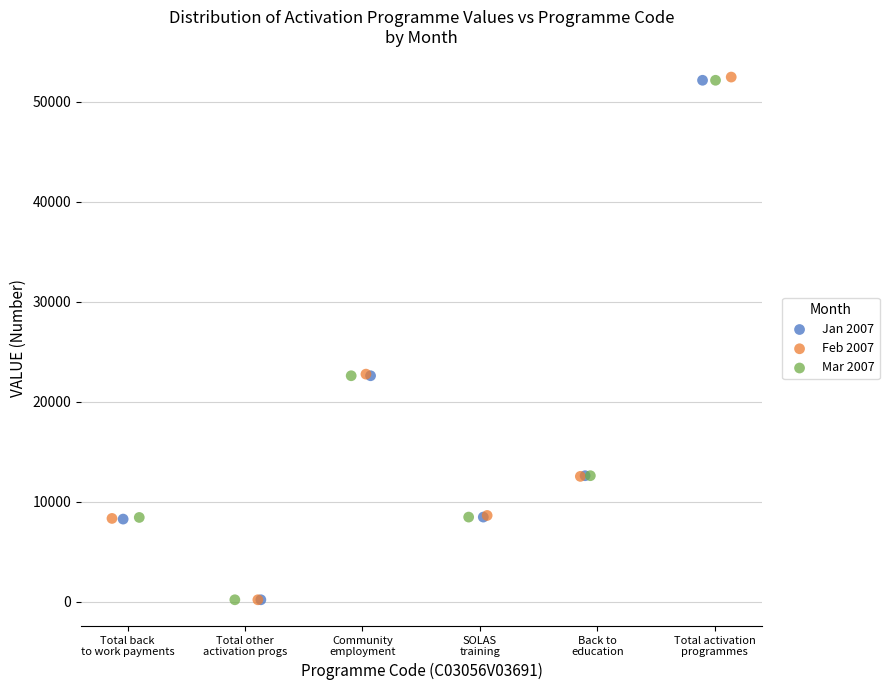

Which series has the largest Y range (max minus min)?

Feb 2007